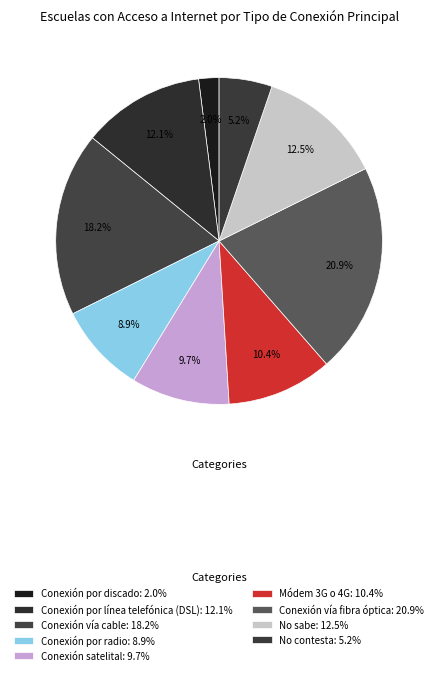

Approximately how many times larger is the value at Conexión por línea telefónica (DSL) compared to Conexión por discado?

6.0